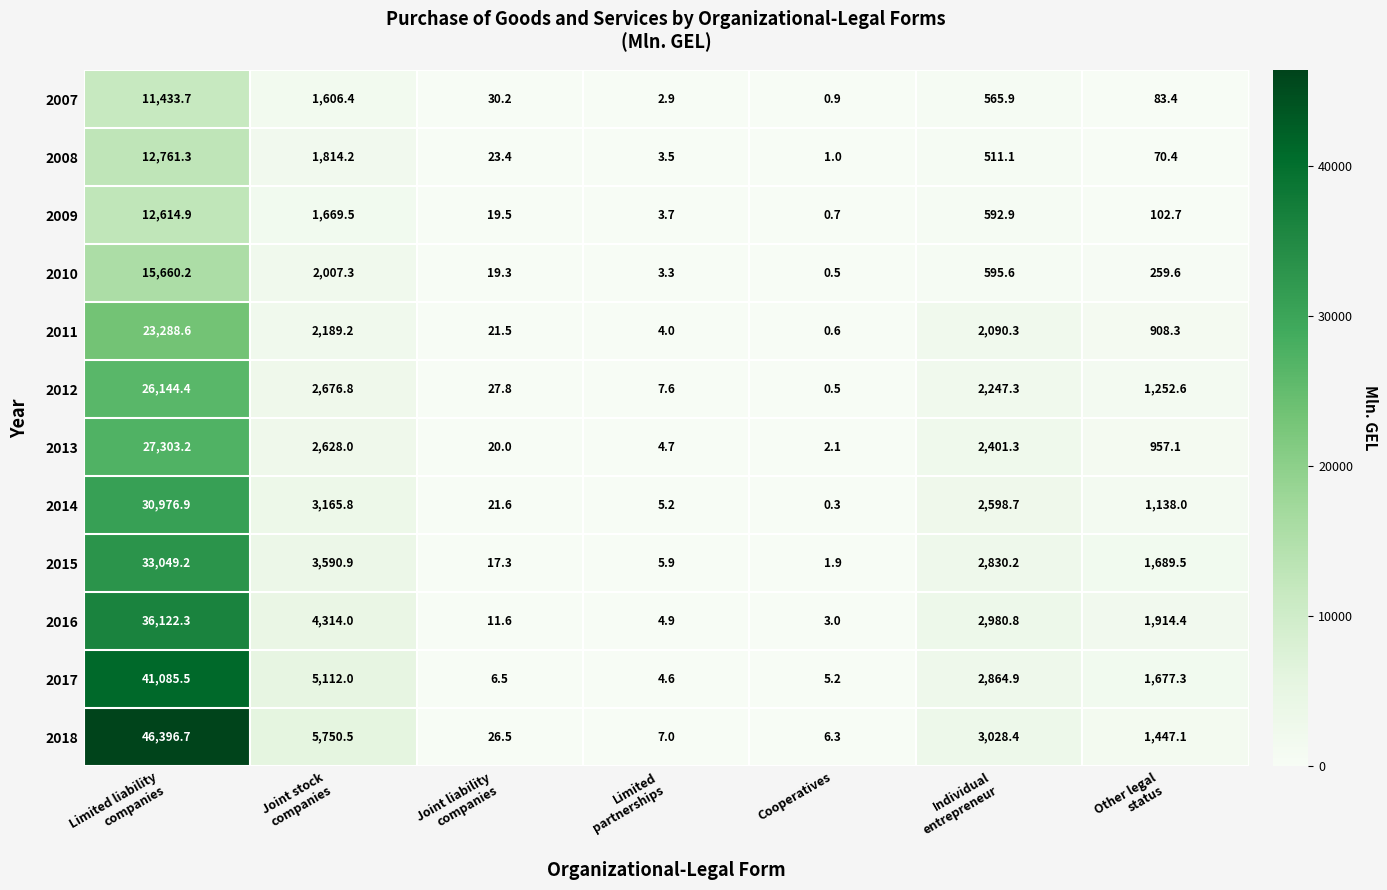

True or false: 2015 has a value of 1.9 at Cooperatives.

True